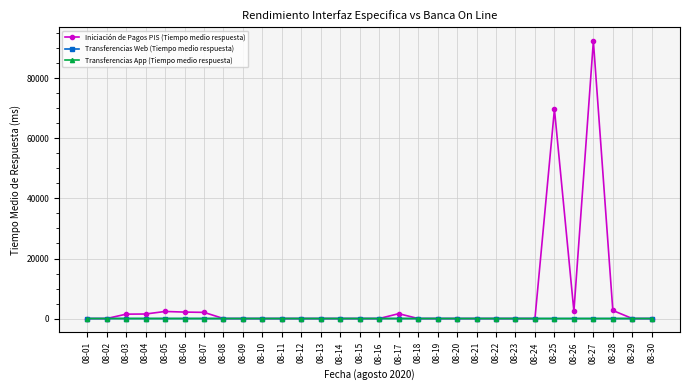

How many Transferencias App (Tiempo medio respuesta) values are between 0 and 1?

30